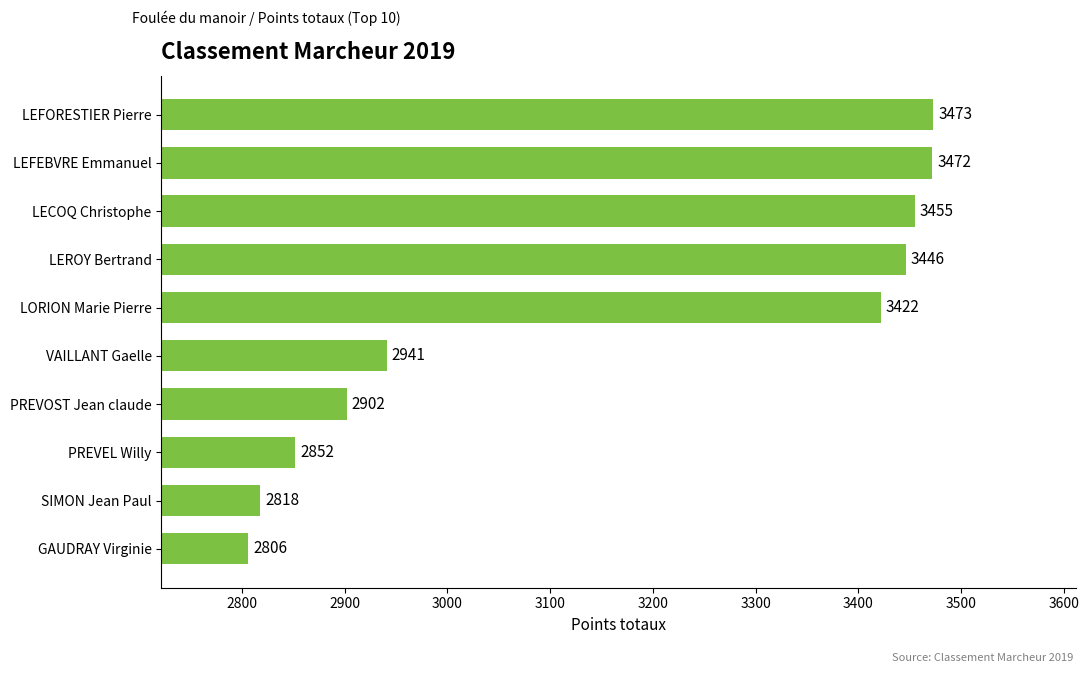

Between PREVOST Jean claude and LECOQ Christophe, which is larger?

LECOQ Christophe